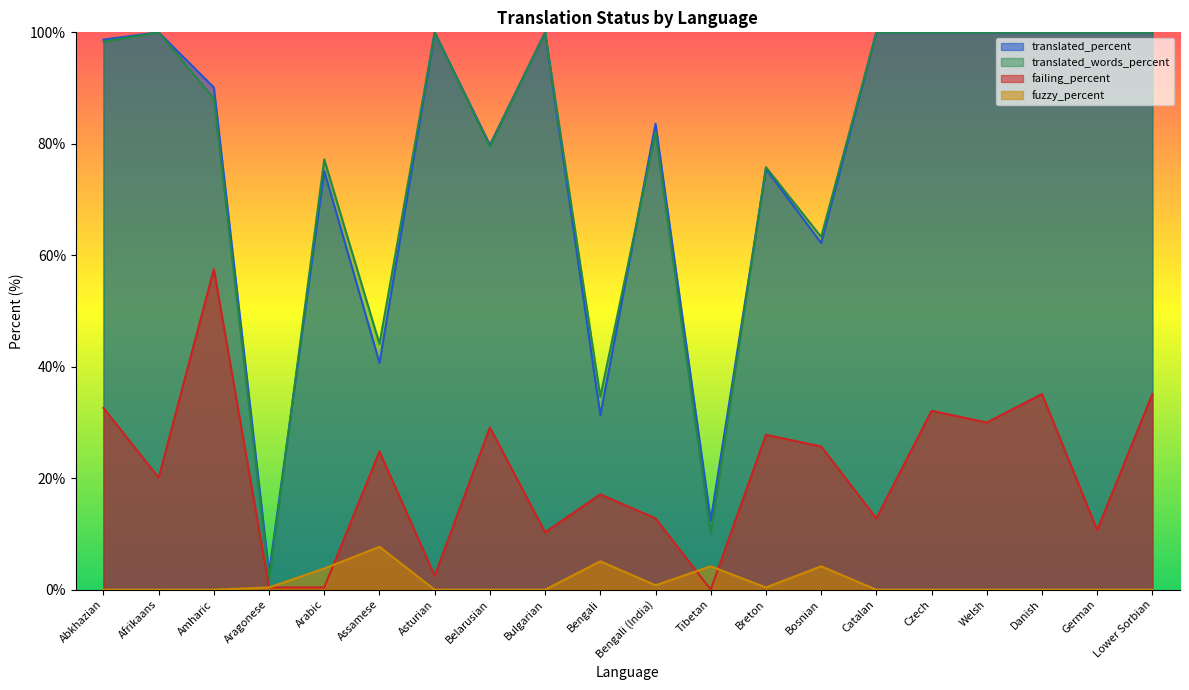

True or false: translated_words_percent and failing_percent cross at least once.

False